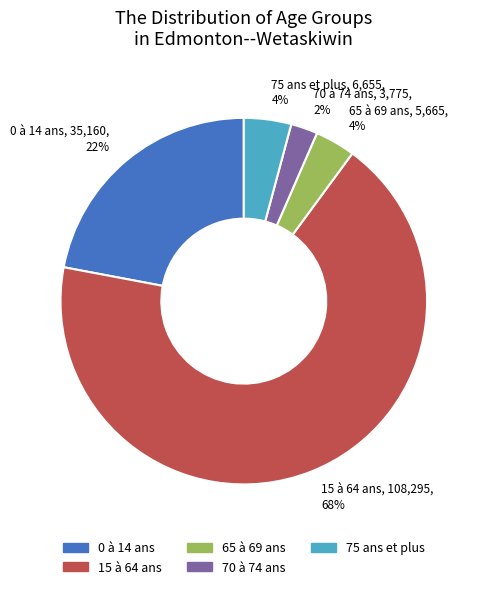

To the nearest percent, what percentage of the pie is 15 à 64 ans?

68%